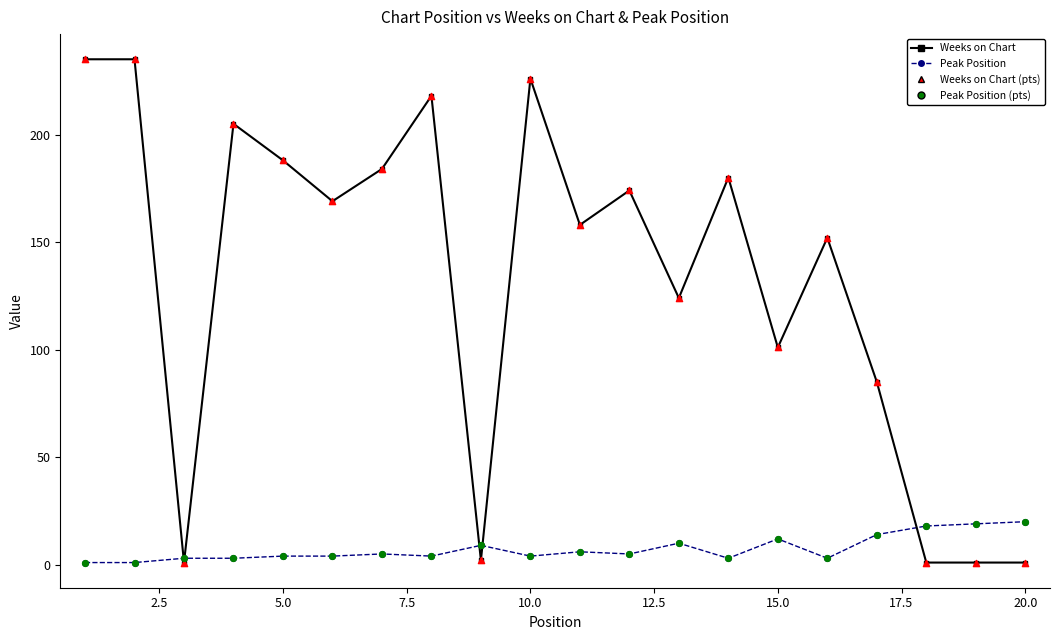

At how many categories does at least one series exceed 116?

13